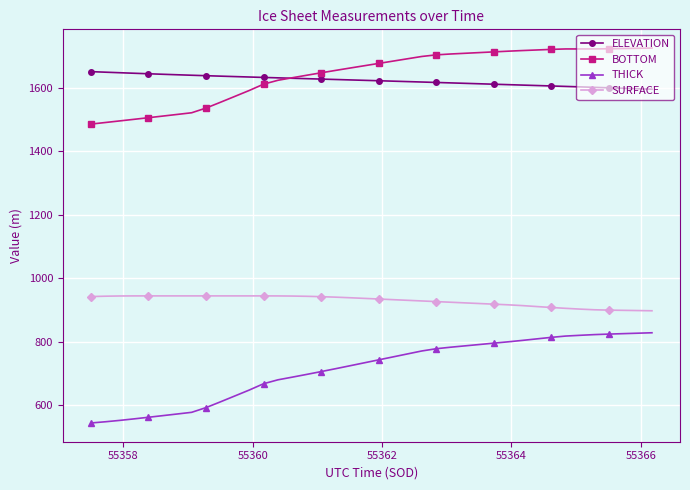

Rank the series by their maximum value, from lowest to highest.

THICK, SURFACE, ELEVATION, BOTTOM